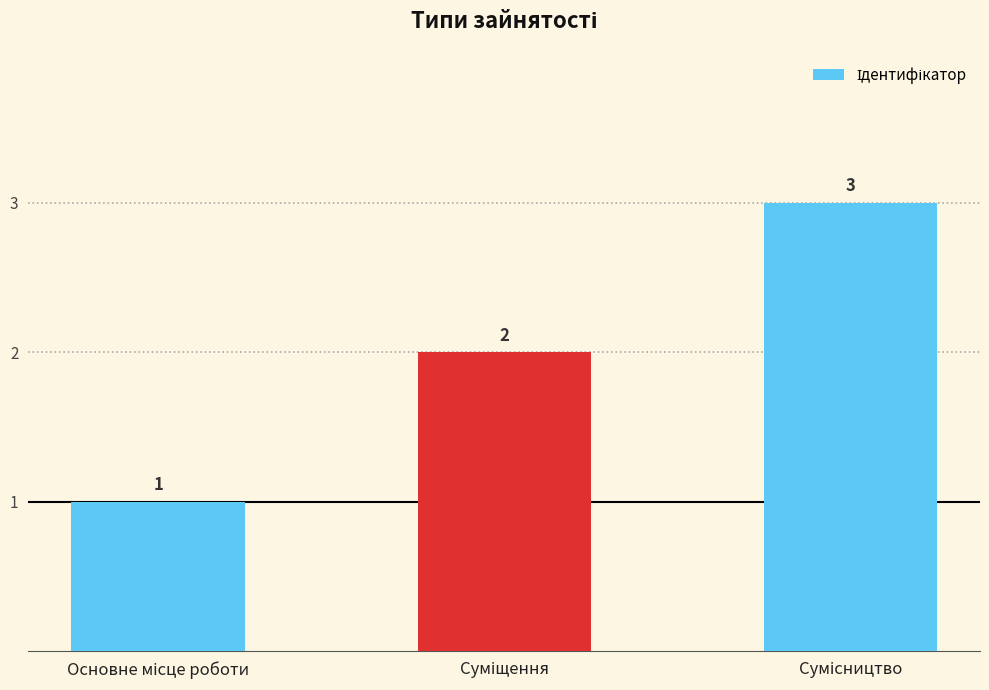

What is the sum of all values?

6